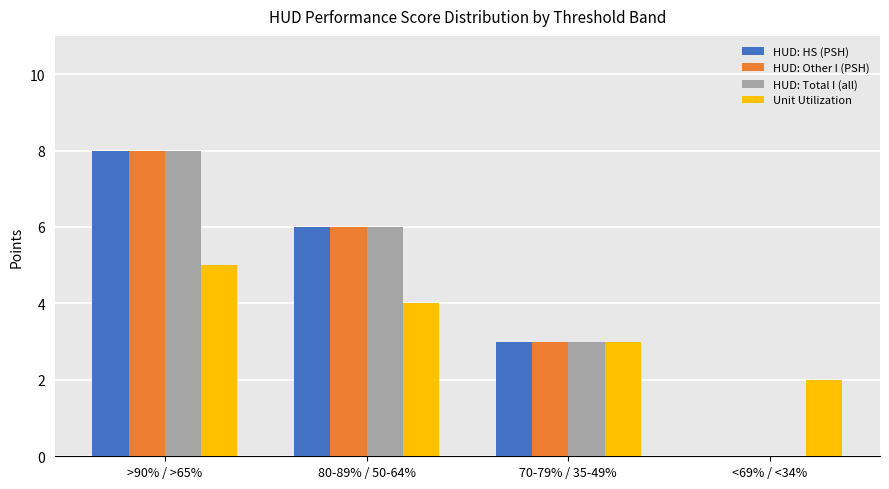

What is the sum of the Unit Utilization values at >90% / >65% and 80-89% / 50-64%?

9